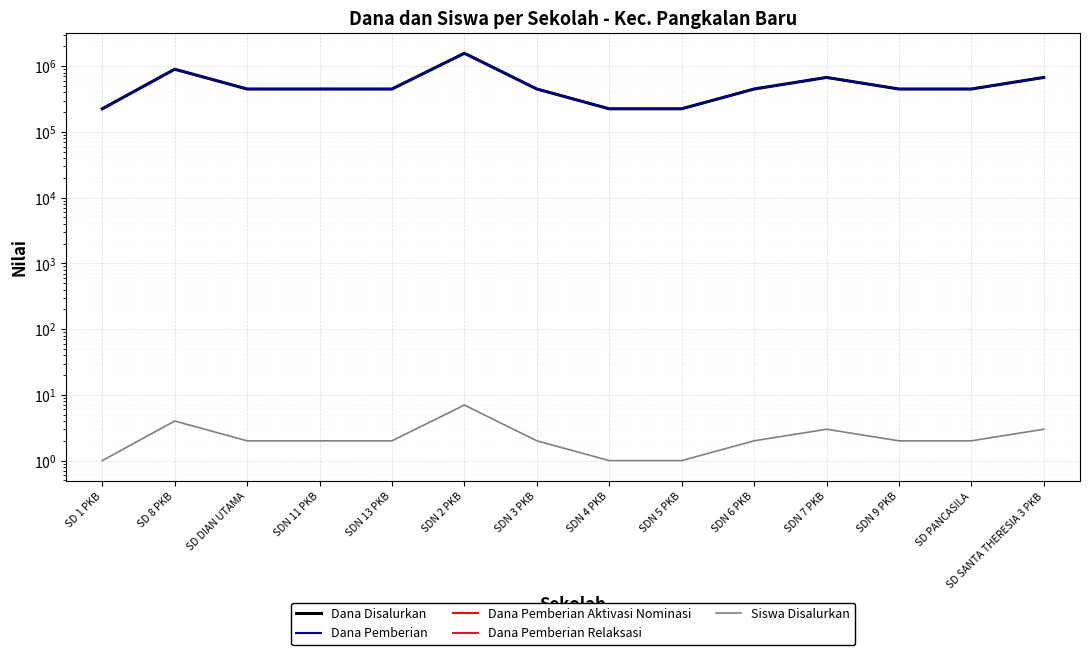

List the labels in order of Dana Pemberian value, smallest first.

SD 1 PKB, SDN 4 PKB, SDN 5 PKB, SD DIAN UTAMA, SDN 11 PKB, SDN 13 PKB, SDN 3 PKB, SDN 6 PKB, SDN 9 PKB, SD PANCASILA, SDN 7 PKB, SD SANTA THERESIA 3 PKB, SD 8 PKB, SDN 2 PKB